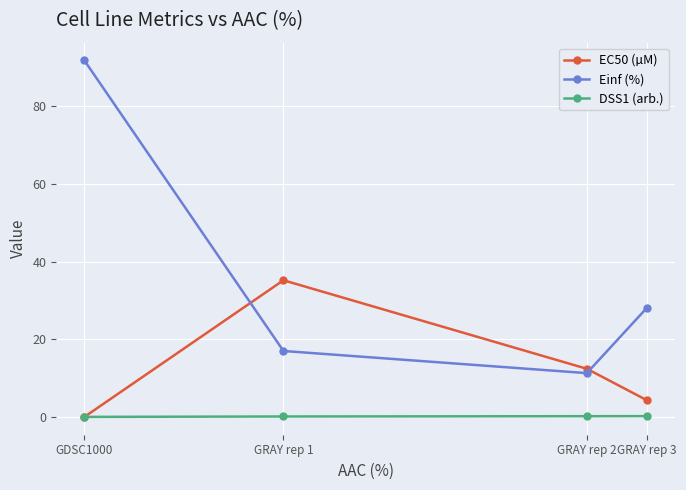

What is the difference between the DSS1 (arb.) values at GRAY rep 2 and GDSC1000?

0.2